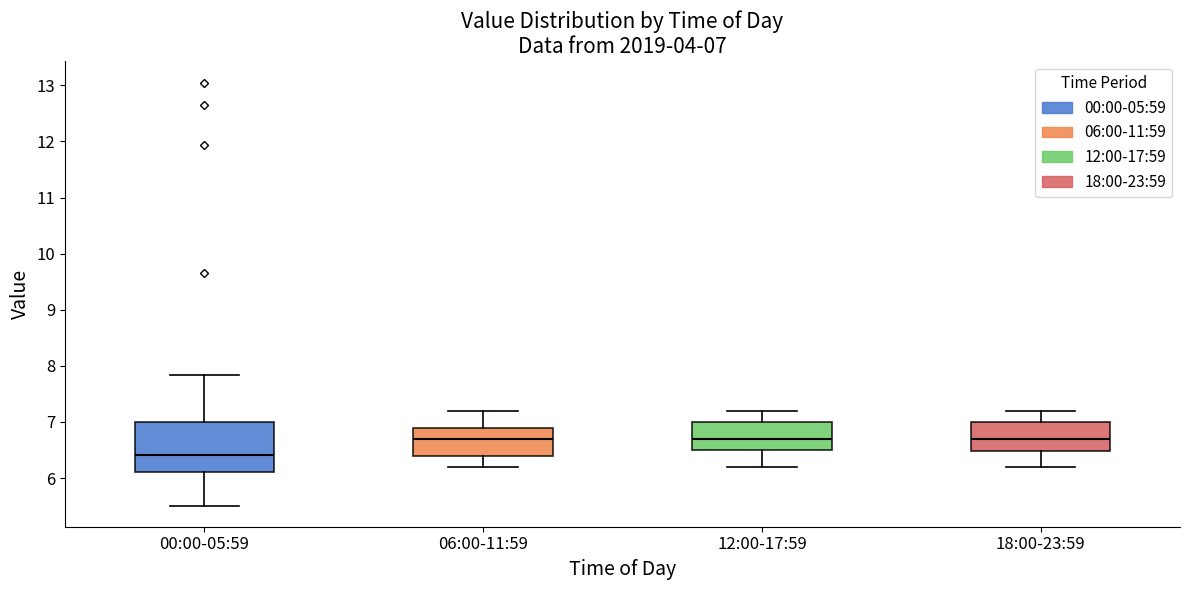

Which box is the tallest, from its lower edge to its upper edge?

00:00-05:59